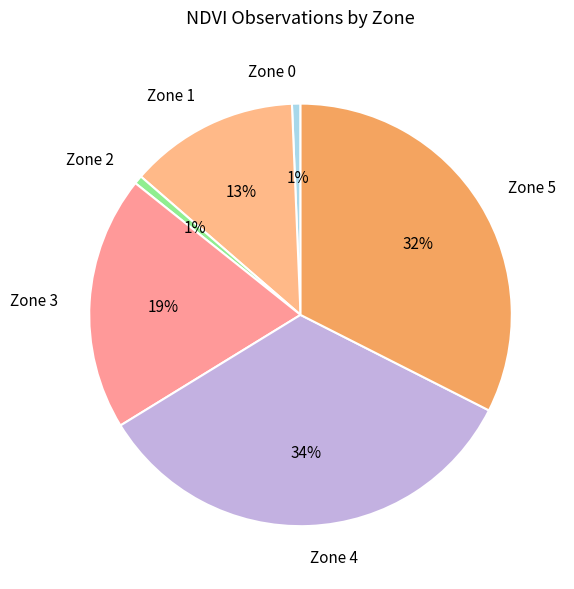

Is it true that Zone 1 is 13% of the pie?

True